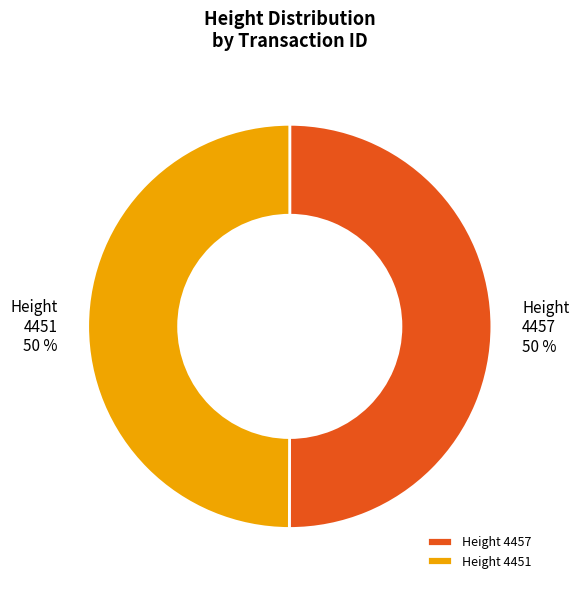

Combined, do 4451 and 4457 account for over 50%?

Yes